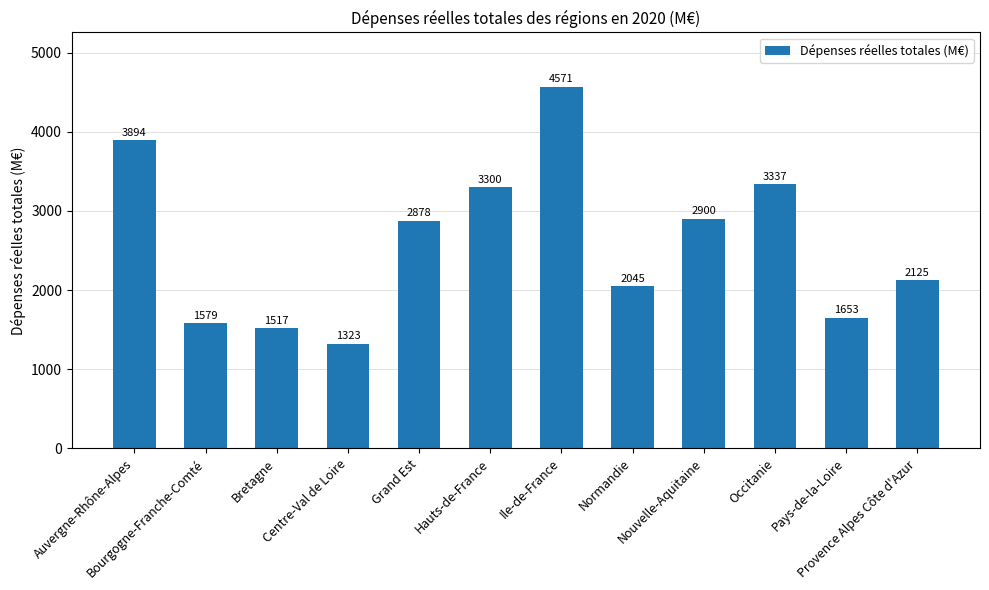

What is the change in value from Bretagne to Normandie?

+528.6